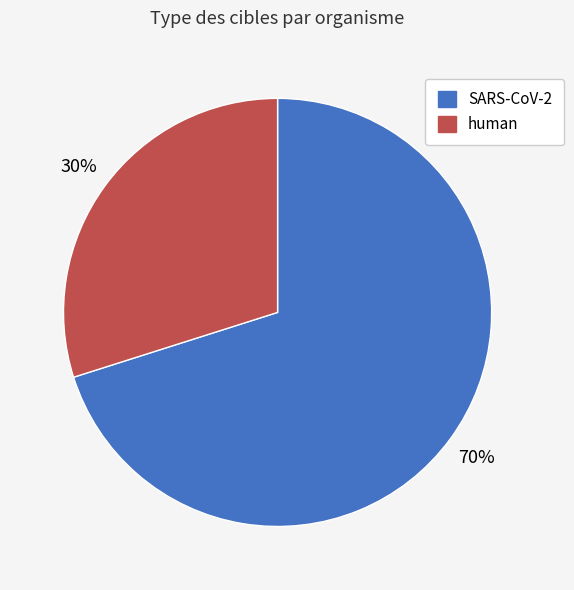

How many slices are in this pie chart?

2